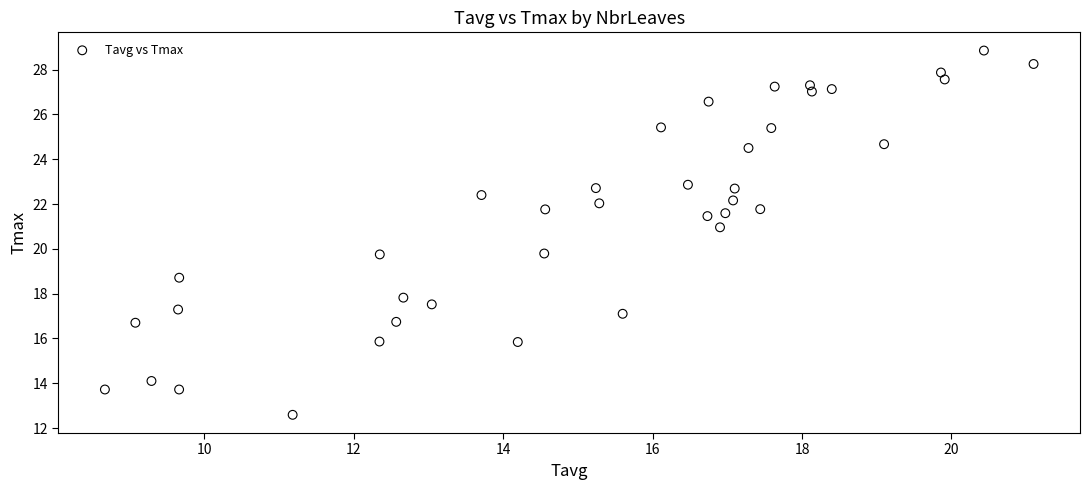

What is the range of Y values (max minus min)?

16.3